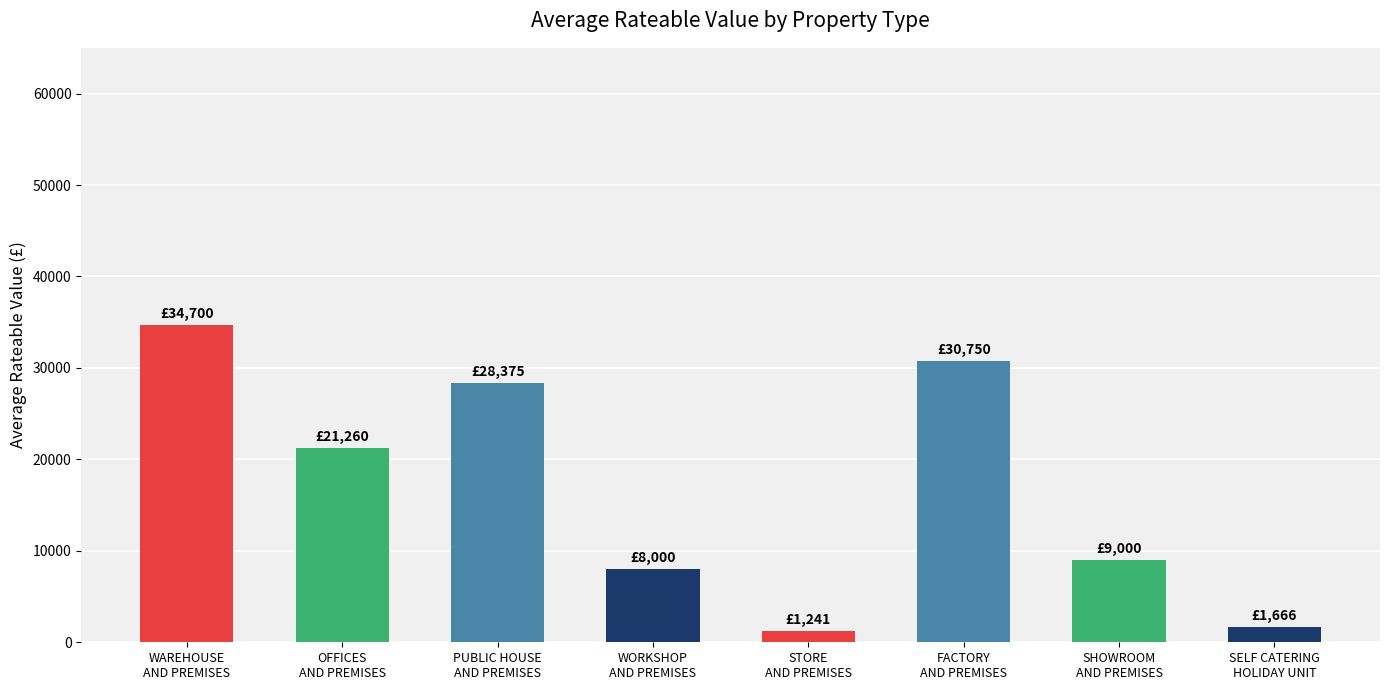

Approximately how many times larger is the value at OFFICES
AND PREMISES compared to PUBLIC HOUSE
AND PREMISES?

0.7